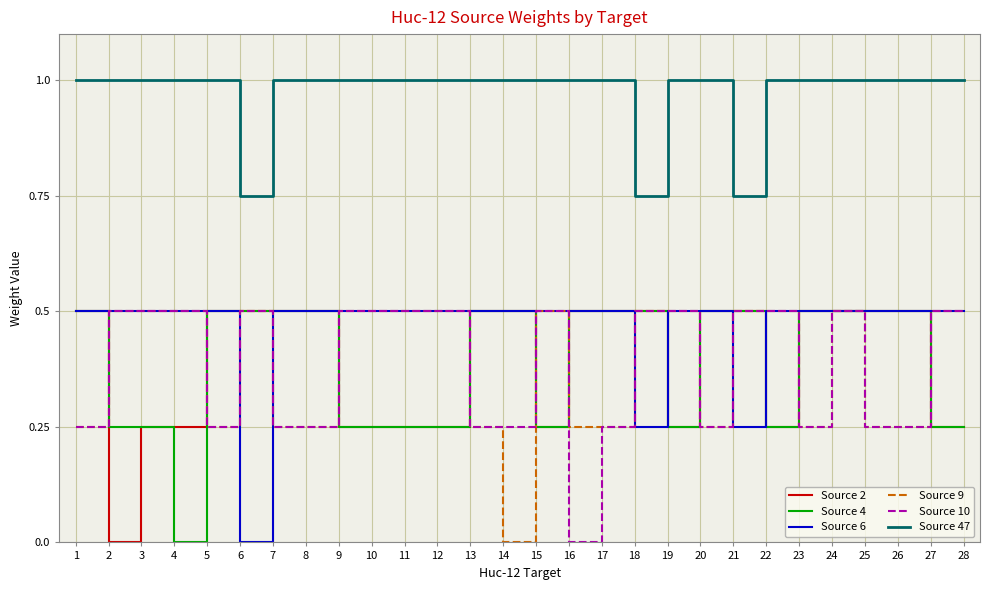

What is the average value of the Source 10 series?

0.4